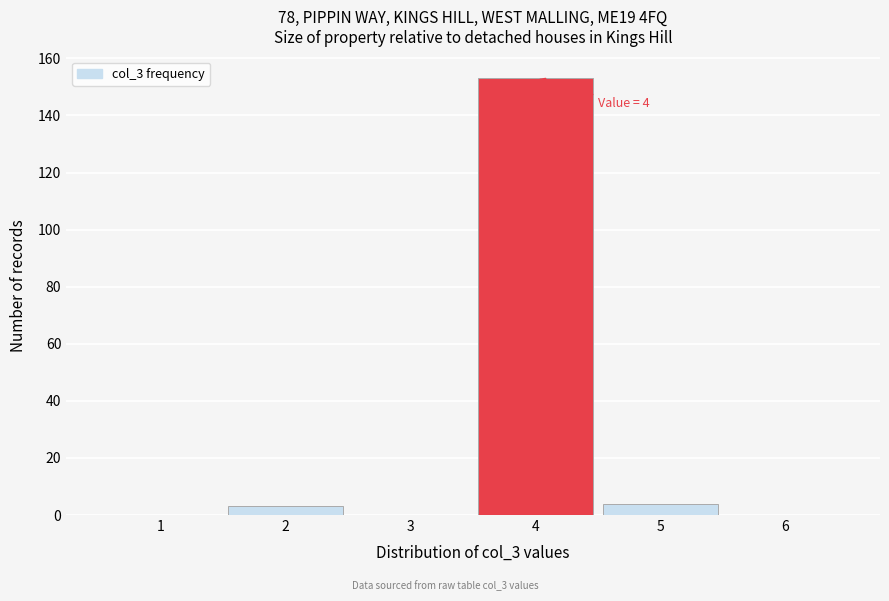

Over which range of the x-axis is the bar tallest?

3.5 to 4.5